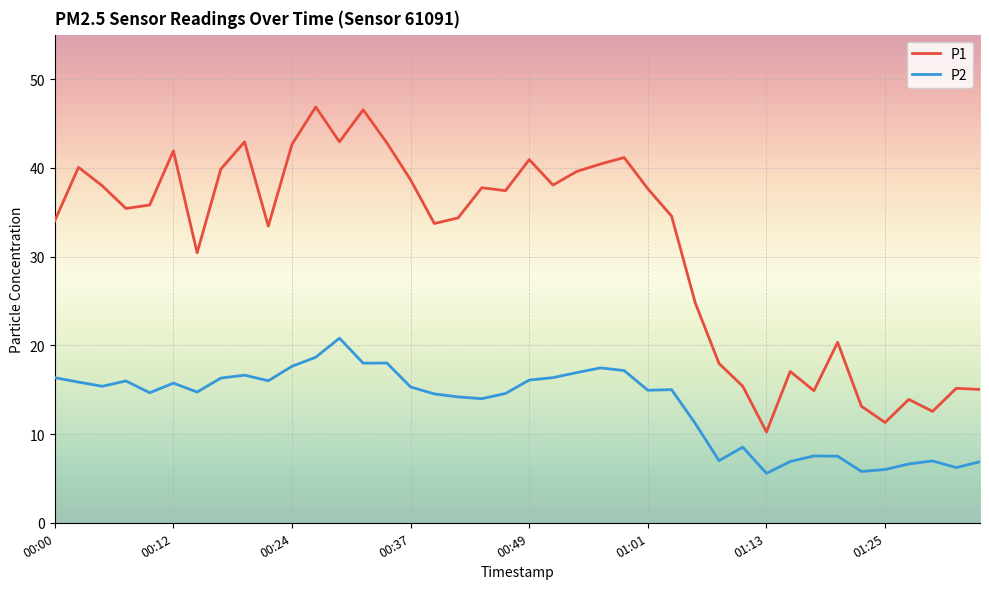

What is the difference between the maximum and minimum values in the P1 series?

36.6